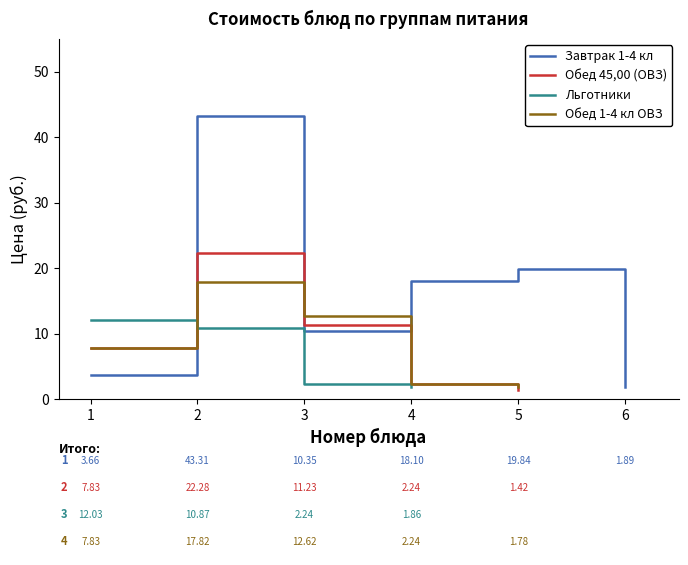

The Завтрак 1-4 кл series shows 1.2 at Блюдо 6. True or false?

False